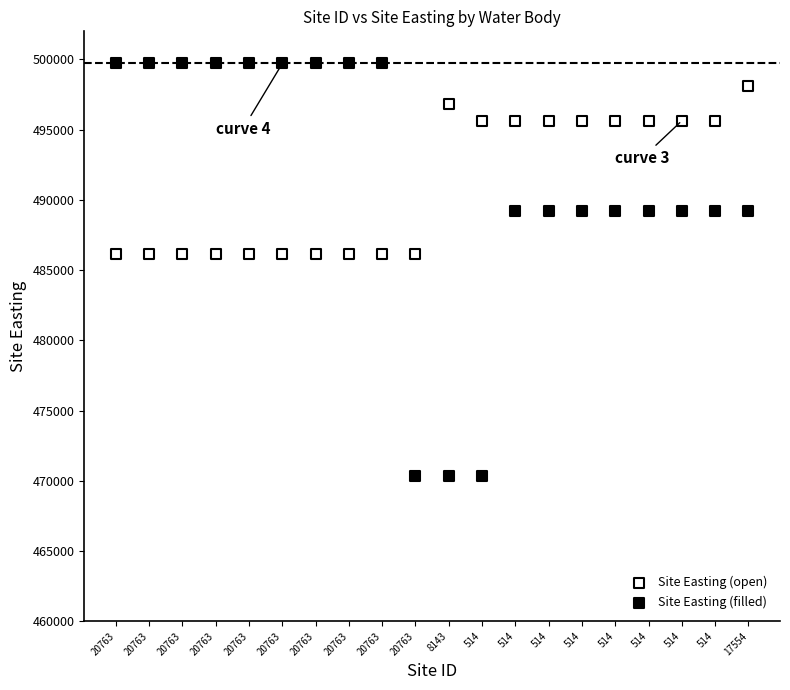

Which series has the widest spread of Y values?

Site Easting (filled)